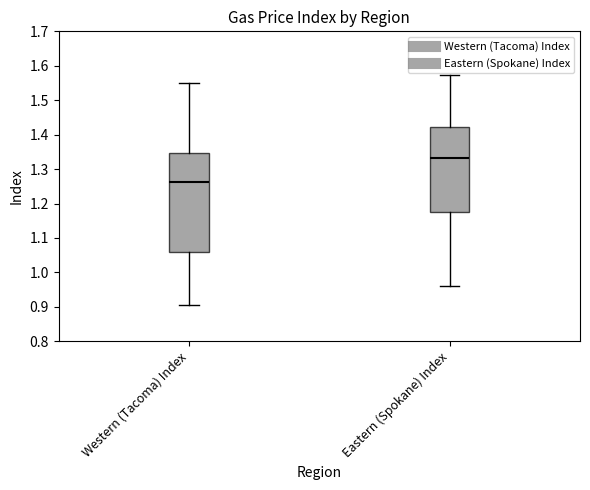

Which box has the lowest median line?

Western (Tacoma) Index